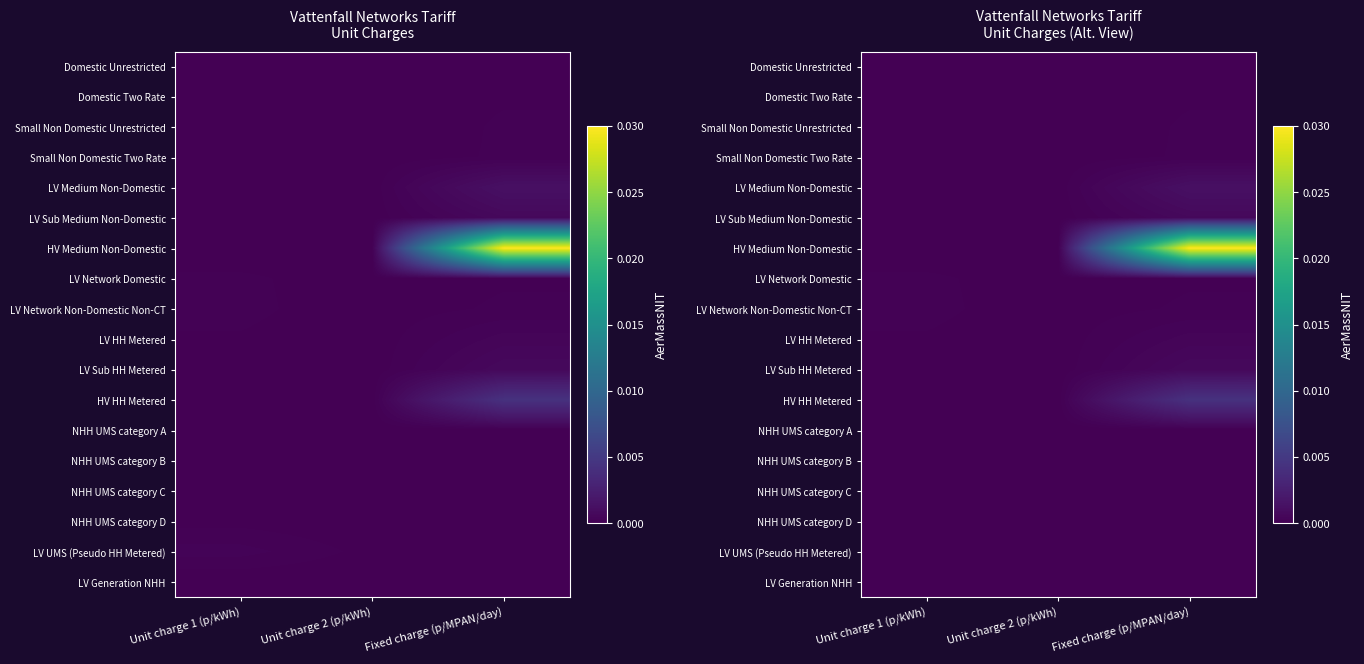

Which series has the widest spread of values?

HV Medium Non-Domestic